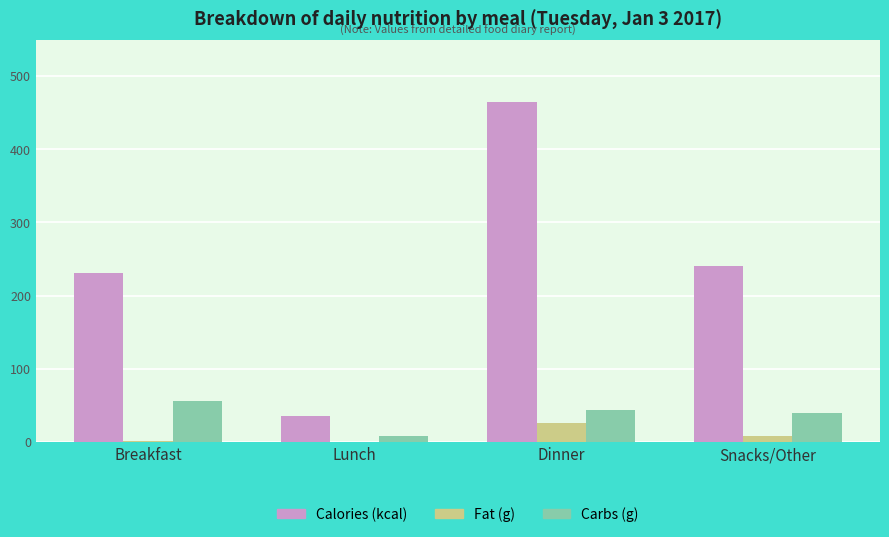

What is the highest value of the Fat (g) series?

25.2